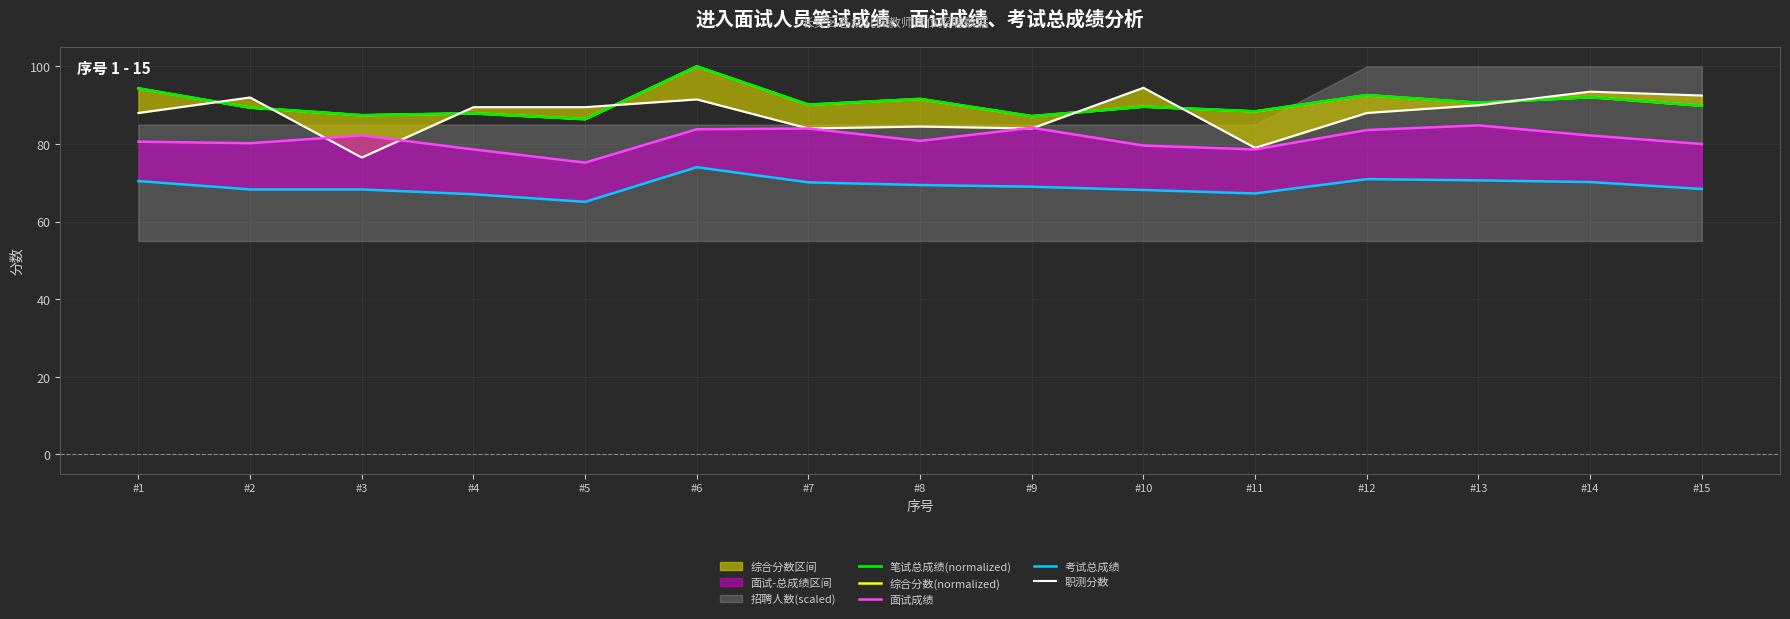

In 笔试总成绩(normalized), how many points are higher than both neighbors (excluding endpoints)?

6